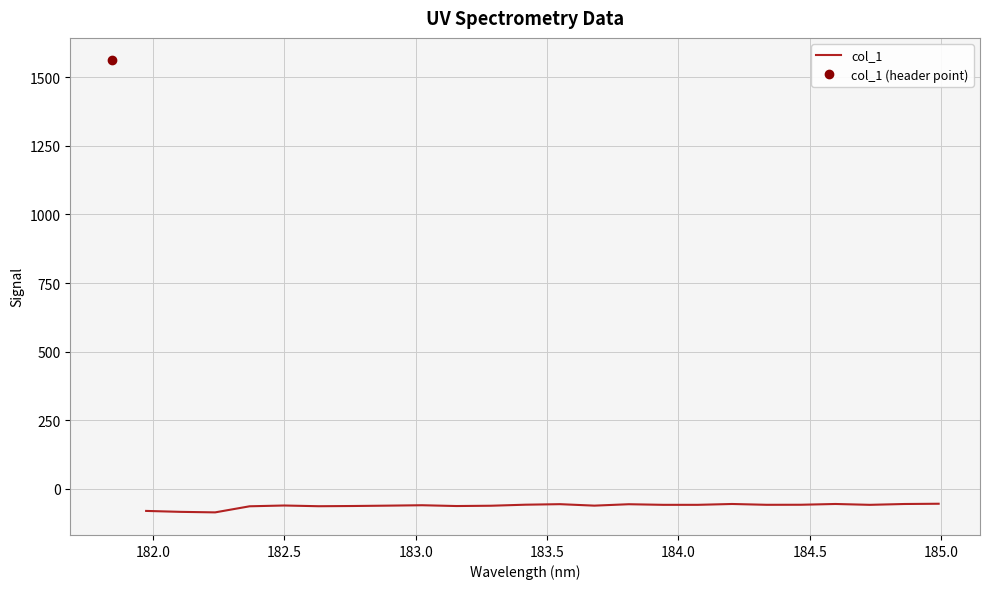

What is the smallest value displayed?

-85.4